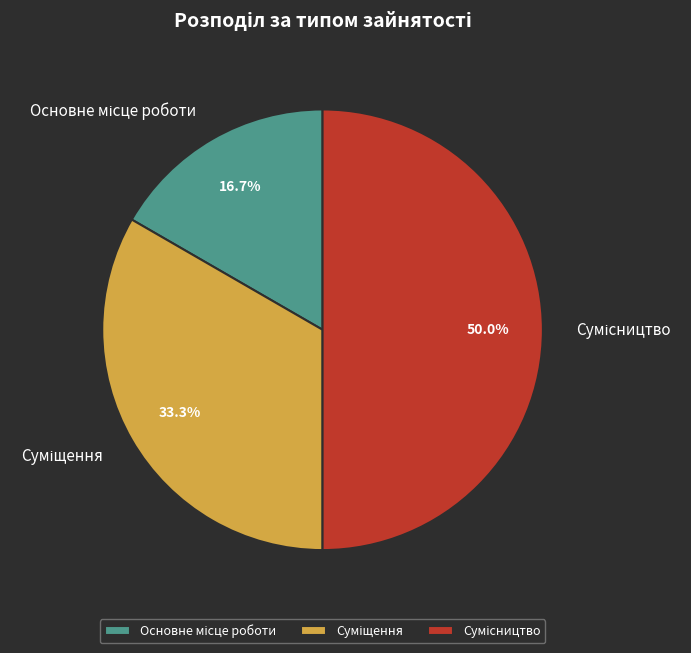

Count the number of slices in the pie.

3